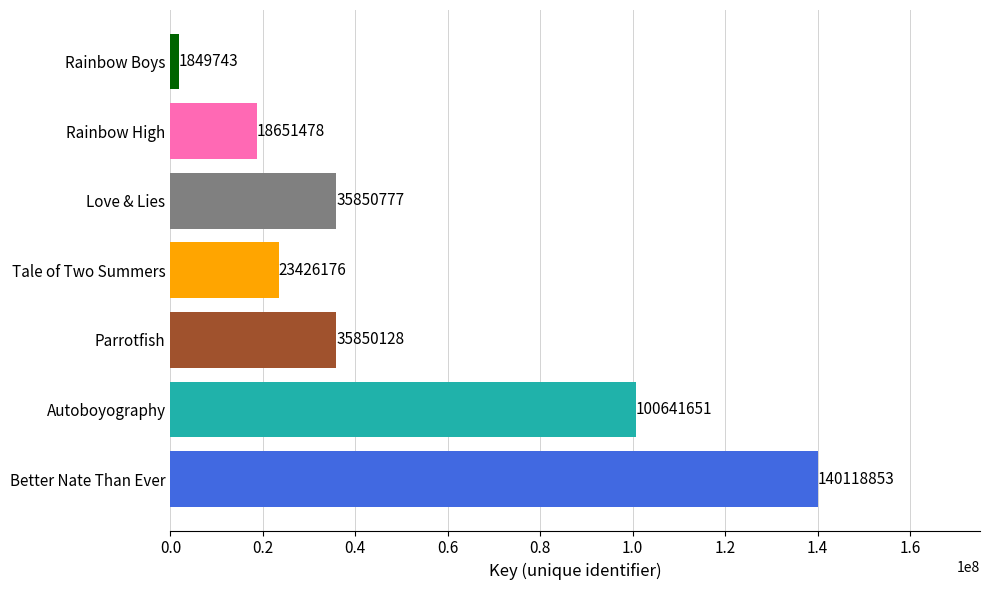

What is the greatest value displayed?

140118853